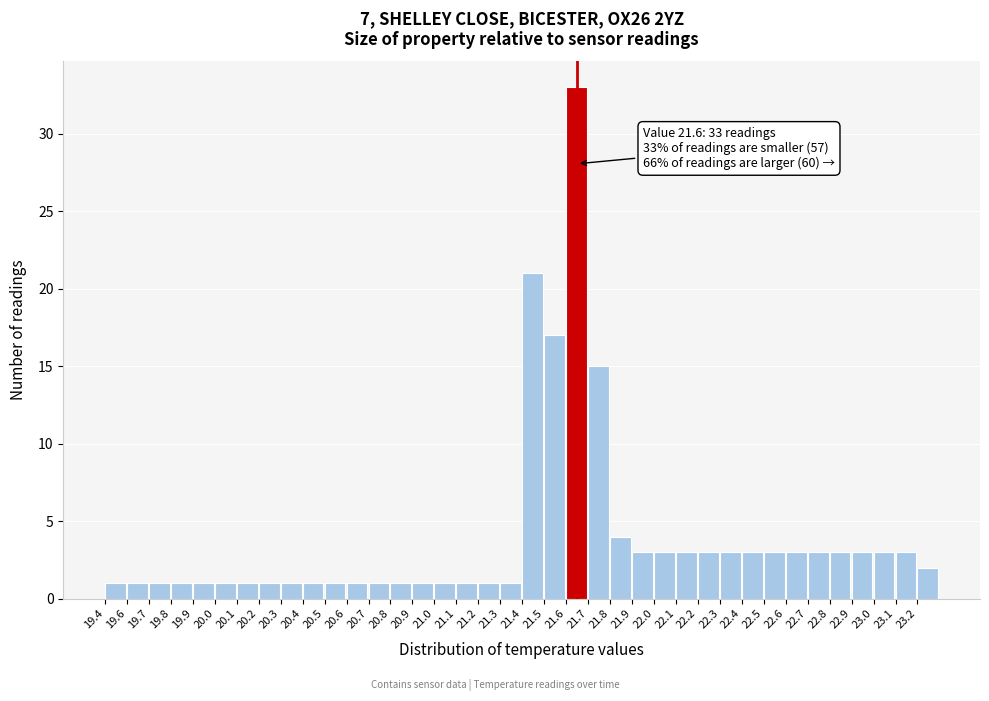

What is the label of the 26th bar from the right?

20.7